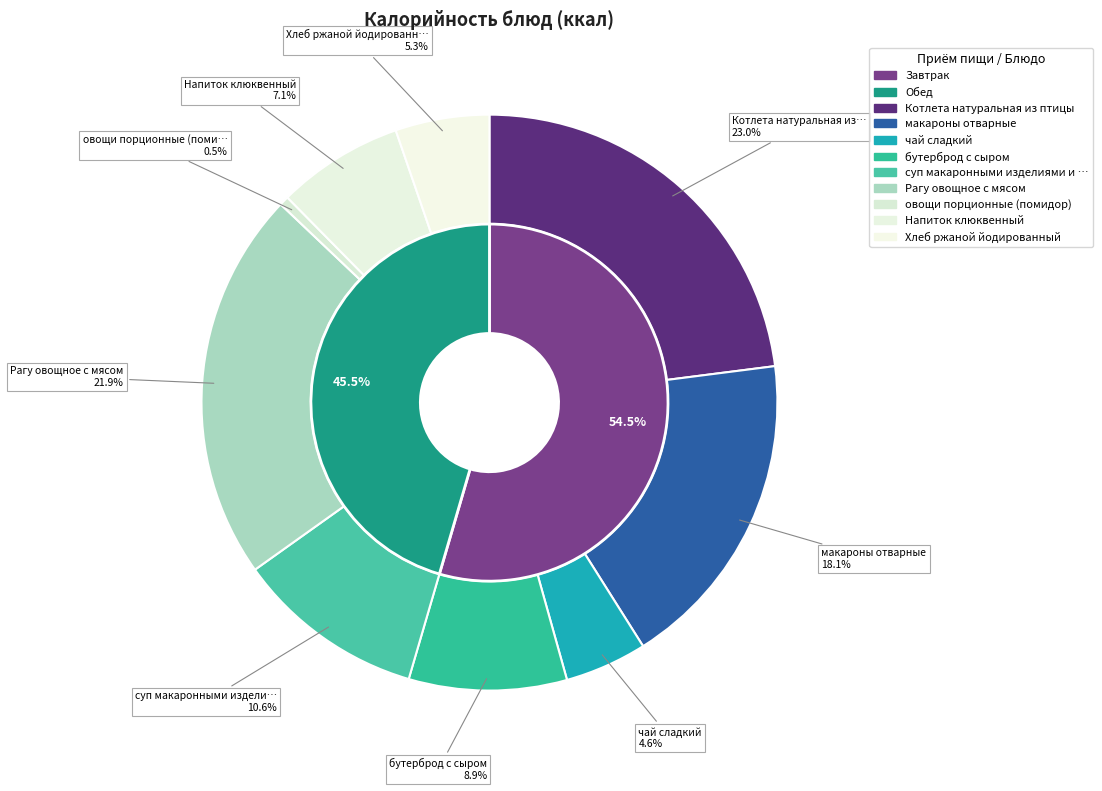

Combined, do Котлета натуральная из птицы and бутерброд с сыром account for over 50%?

No